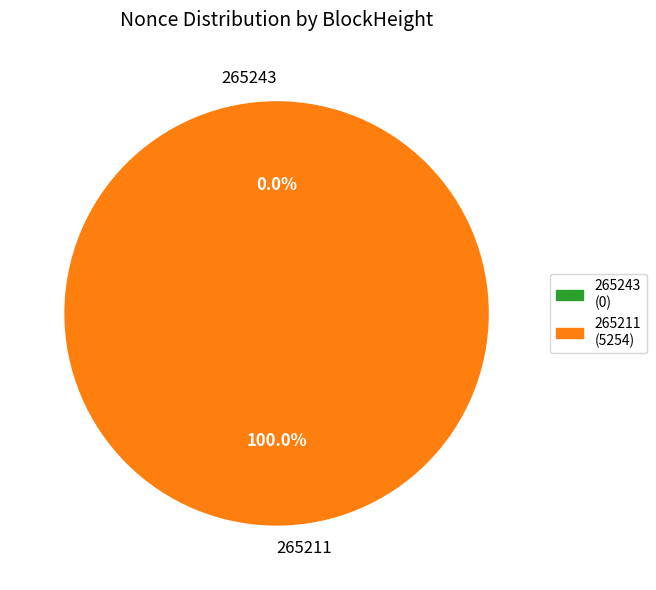

What percentage is the 265211 slice, to the nearest percent?

100%